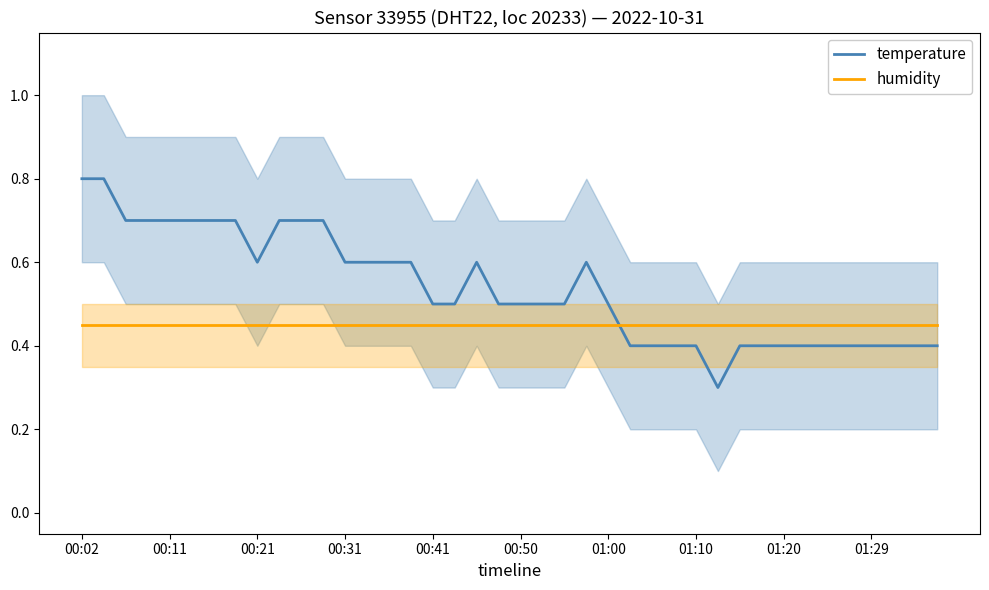

Rank the series by their average value, from lowest to highest.

humidity, temperature